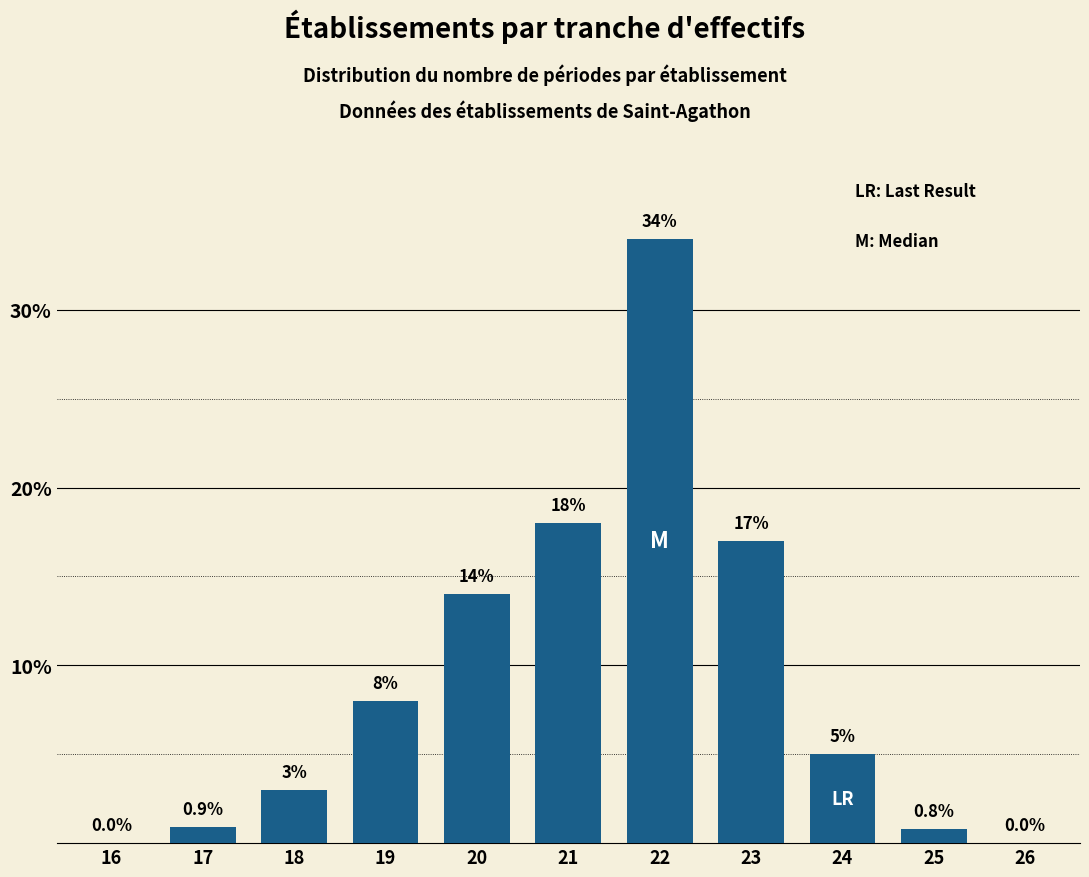

Reading left to right, transcribe all the data shown in this chart.

16=0.0	17=0.9	18=3.0	19=8.0	20=14.0	21=18.0	22=34.0	23=17.0	24=5.0	25=0.8	26=0.0